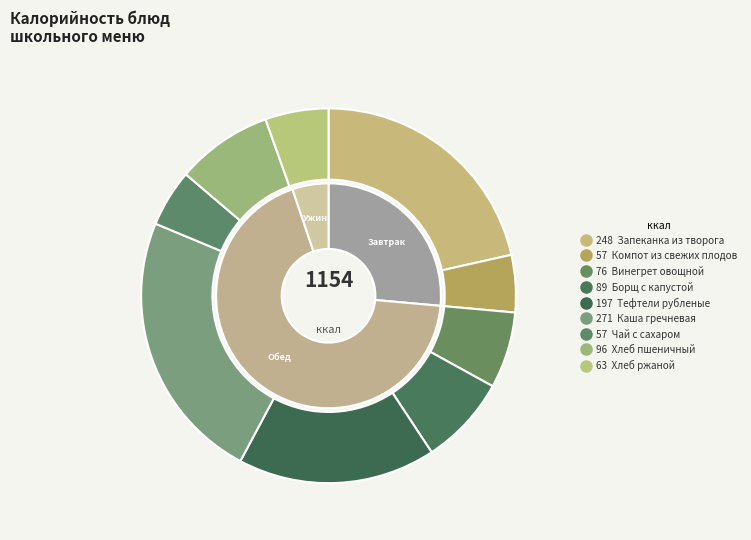

What percentage is the Компот из свежих плодов slice, to the nearest percent?

5%